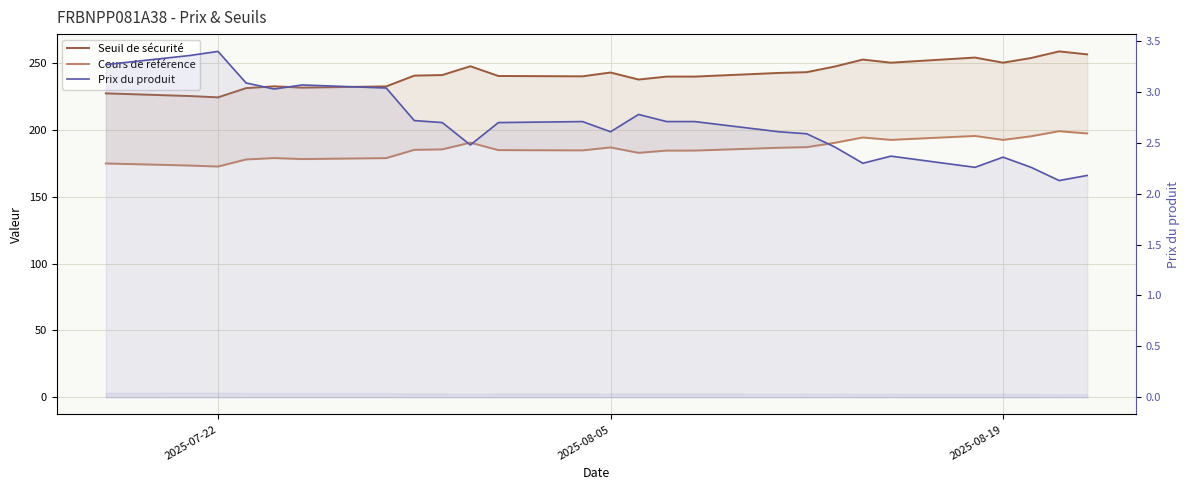

Reading left to right, list all the values displayed in this chart.

Seuil de sécurité: 227.3	225.3	224.3	231.2	232.6	231.6	232.5	240.6	241.0	247.6	240.3	240.0	242.9	237.6	239.8	239.8	242.6	243.2	247.4	252.6	250.2	254.1	250.2	253.8	258.7	256.5
Cours de référence: 174.8	173.3	172.6	177.8	178.9	178.2	178.8	185.1	185.4	190.4	184.8	184.7	186.8	182.8	184.5	184.5	186.6	187.1	190.3	194.3	192.5	195.4	192.5	195.2	199.0	197.3
Prix du produit: 3.3	3.4	3.4	3.1	3.0	3.1	3.0	2.7	2.7	2.5	2.7	2.7	2.6	2.8	2.7	2.7	2.6	2.6	2.5	2.3	2.4	2.3	2.4	2.3	2.1	2.2